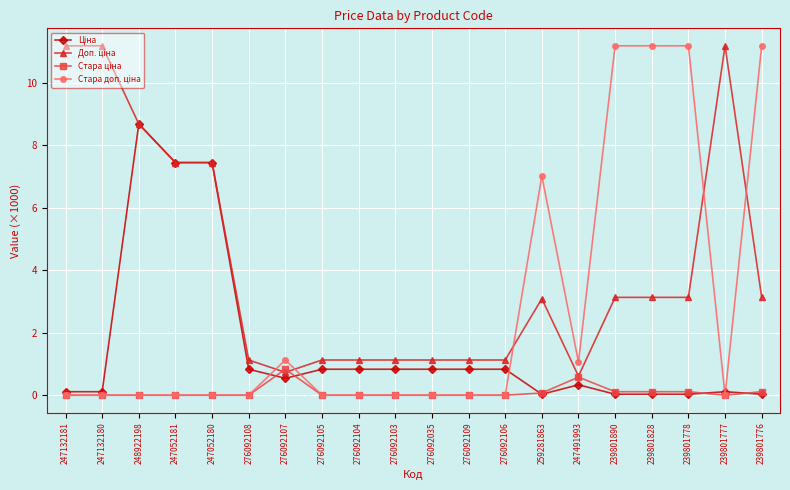

Count the number of data series in this chart.

4